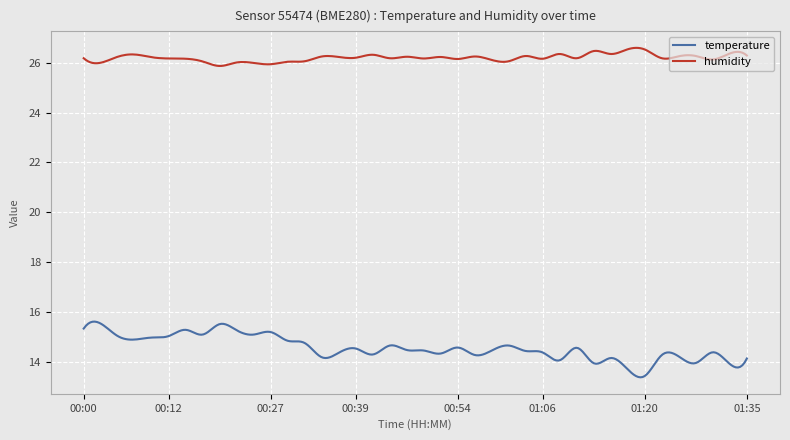

True or false: temperature and humidity cross at least once.

False